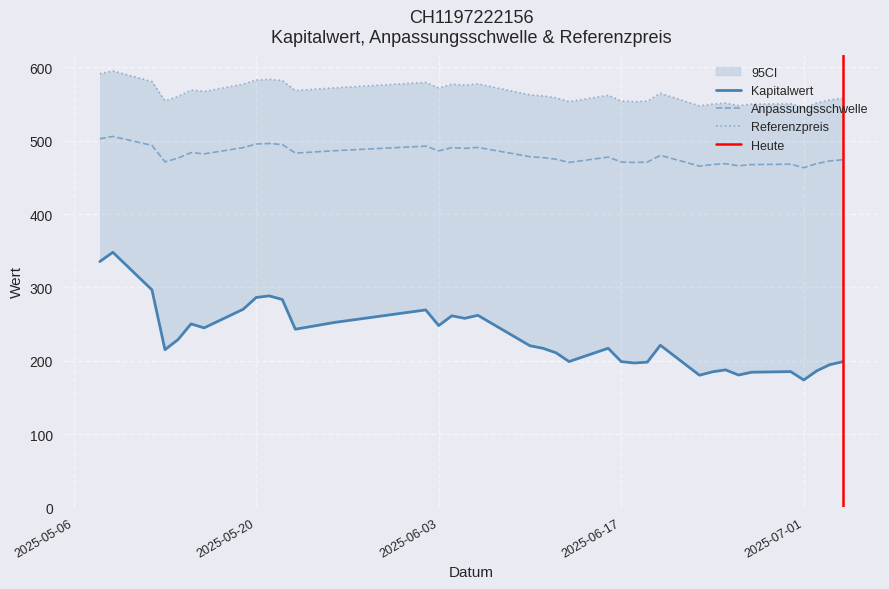

How many data points does each series have?

37